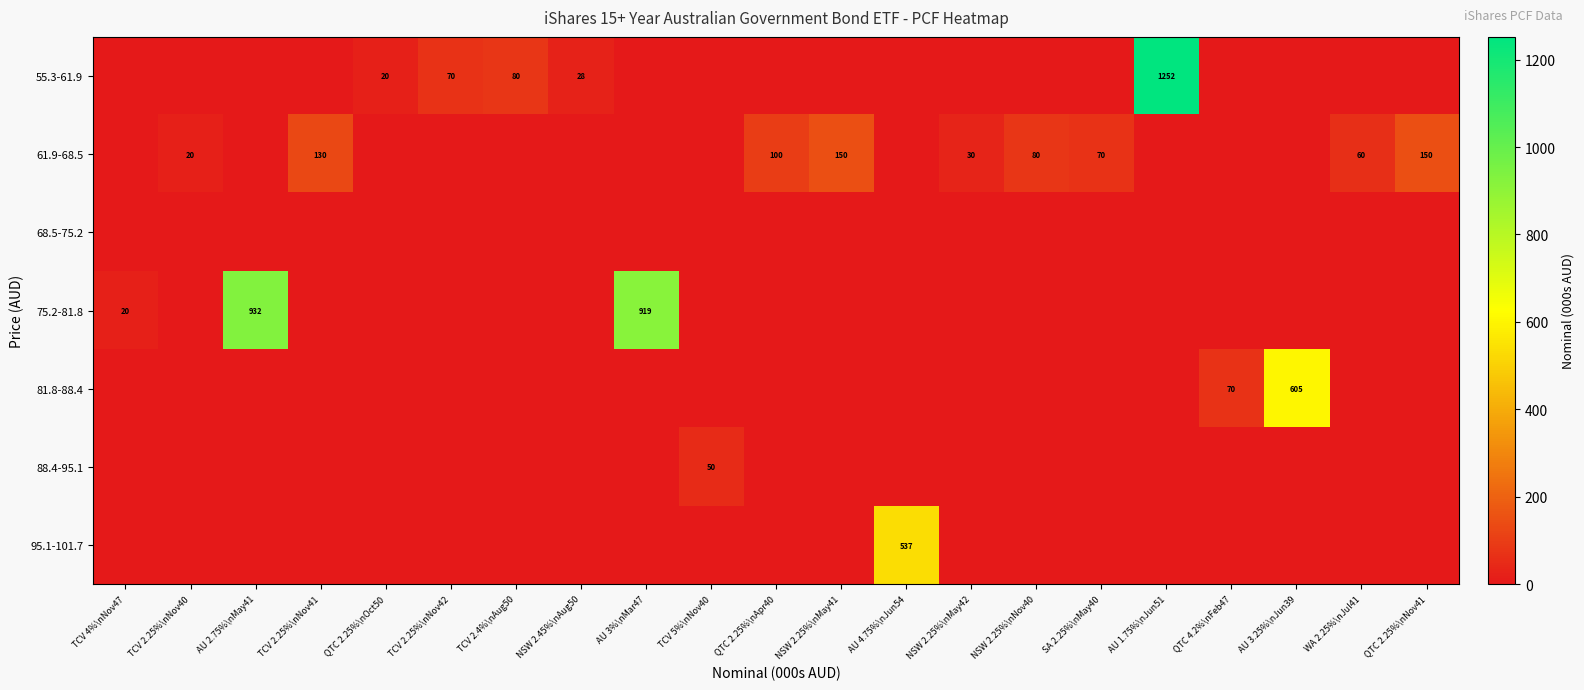

What is the difference between the highest and lowest values at AU 4.75%\nJun54?

537